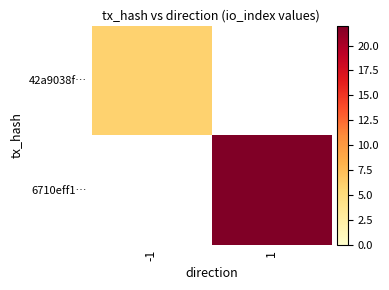

Where is 42a9038f… nearest to the value 6?

-1